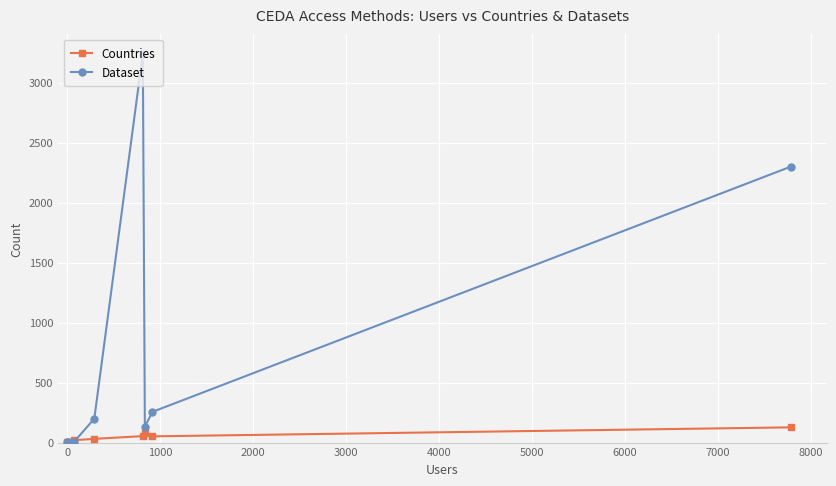

What are all the series names shown in the legend?

Countries, Dataset